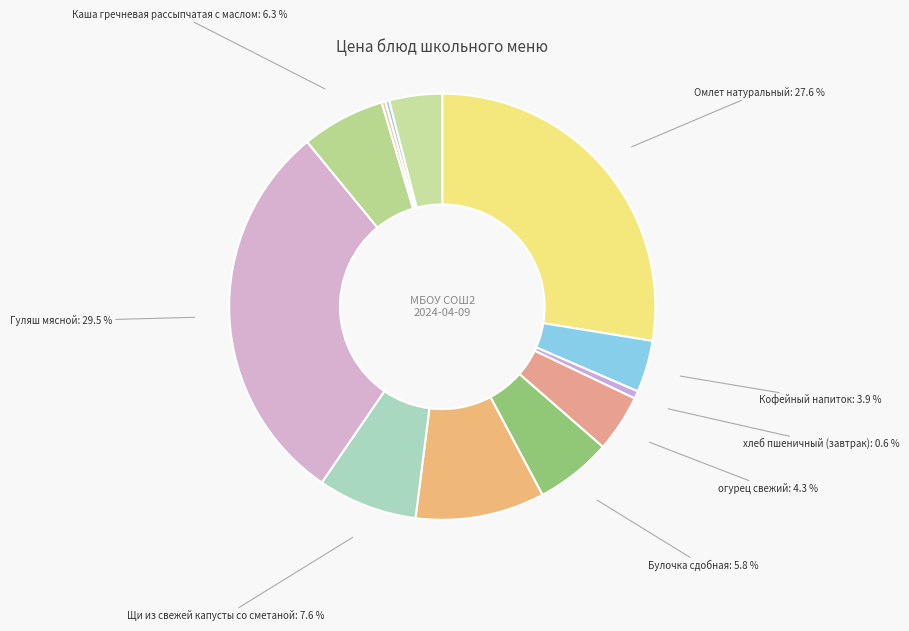

Combined, what portion of the pie is Каша гречневая рассыпчатая с маслом and Компот из кураги?

10.3%